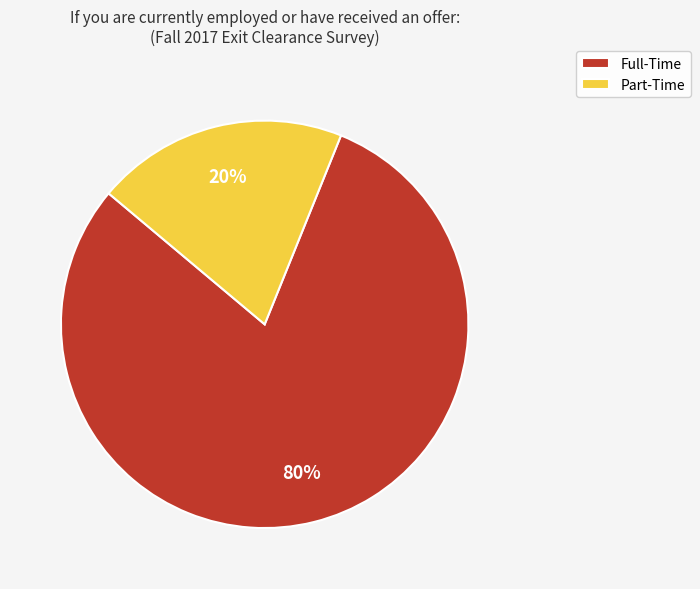

Between Full-Time and Part-Time, which is larger?

Full-Time